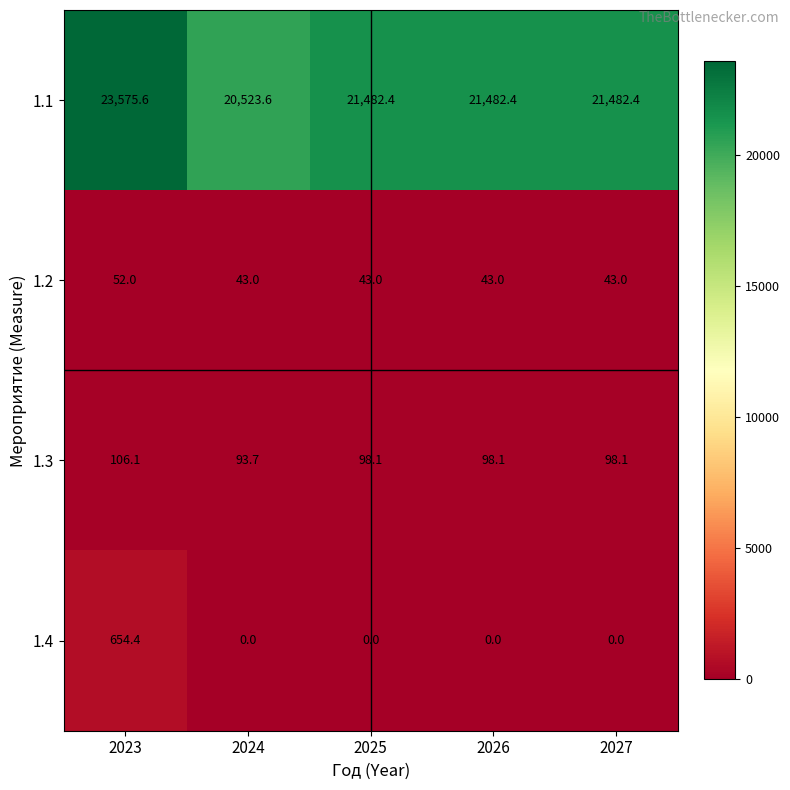

At 2023, list the series in order from smallest to largest.

1.2, 1.3, 1.4, 1.1